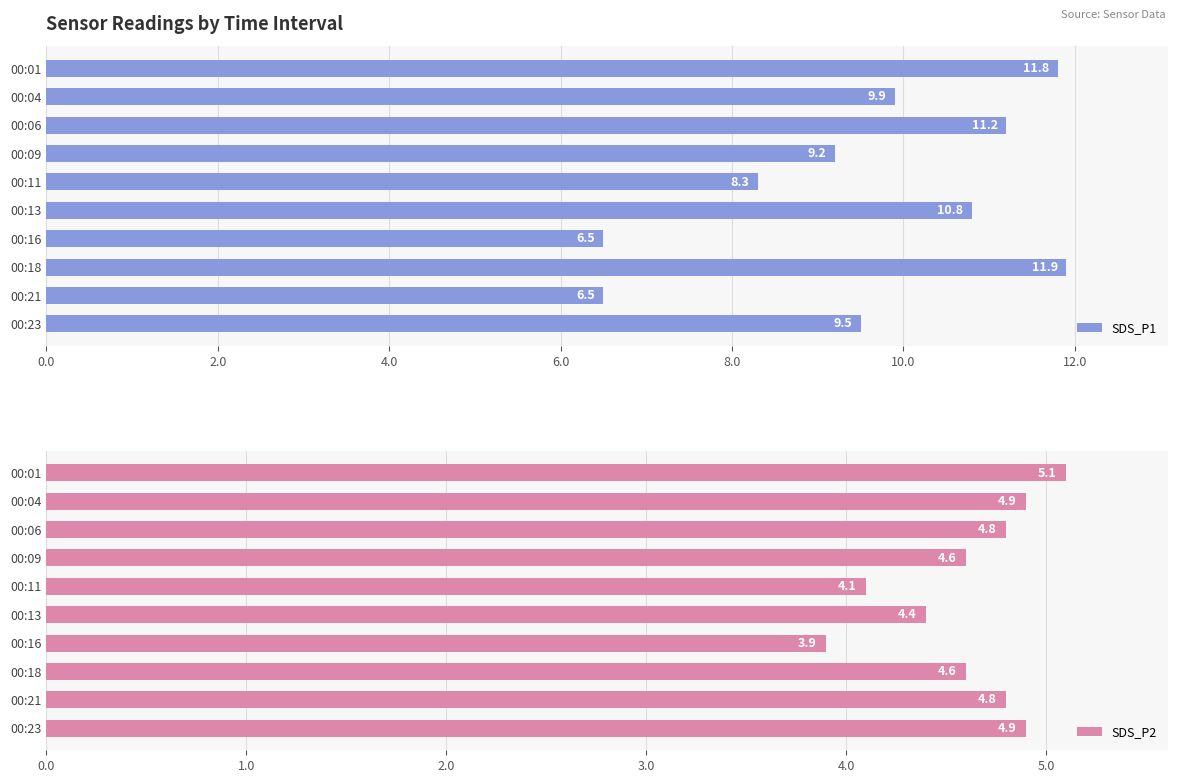

Reading left to right, what are all the values shown in this chart?

SDS_P1: 11.8	9.9	11.2	9.2	8.3	10.8	6.5	11.9	6.5	9.5
SDS_P2: 5.1	4.9	4.8	4.6	4.1	4.4	3.9	4.6	4.8	4.9